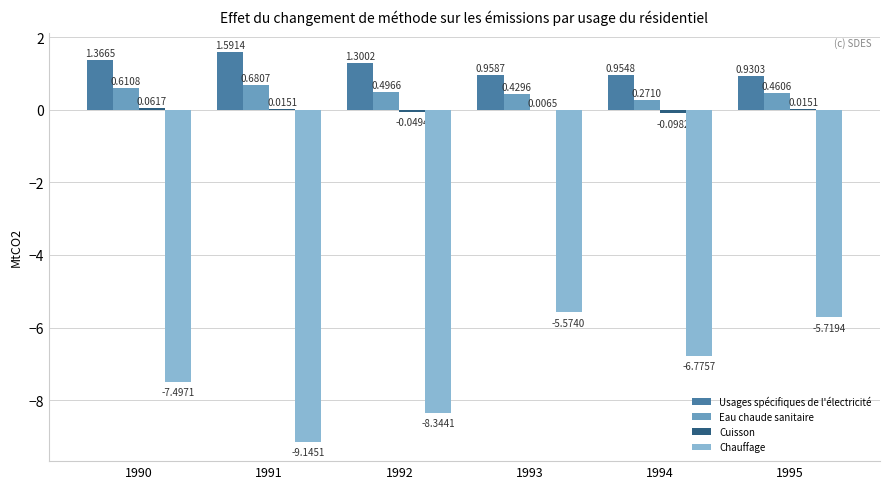

Which series has the widest spread of values?

Chauffage